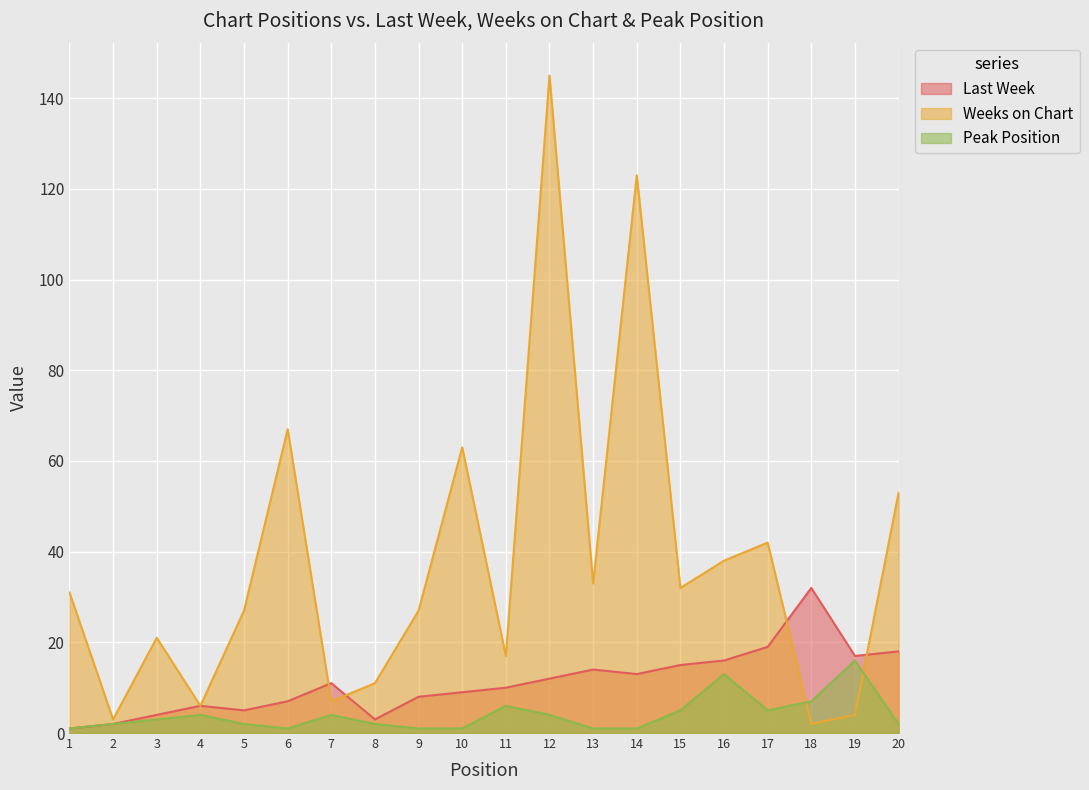

True or false: Peak Position has a value of 1 at 9.

True